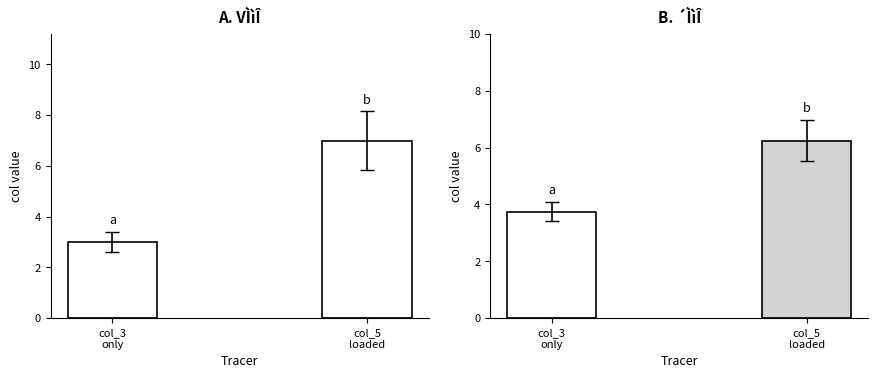

Is it true that col_5 equals 12 at 13?

False